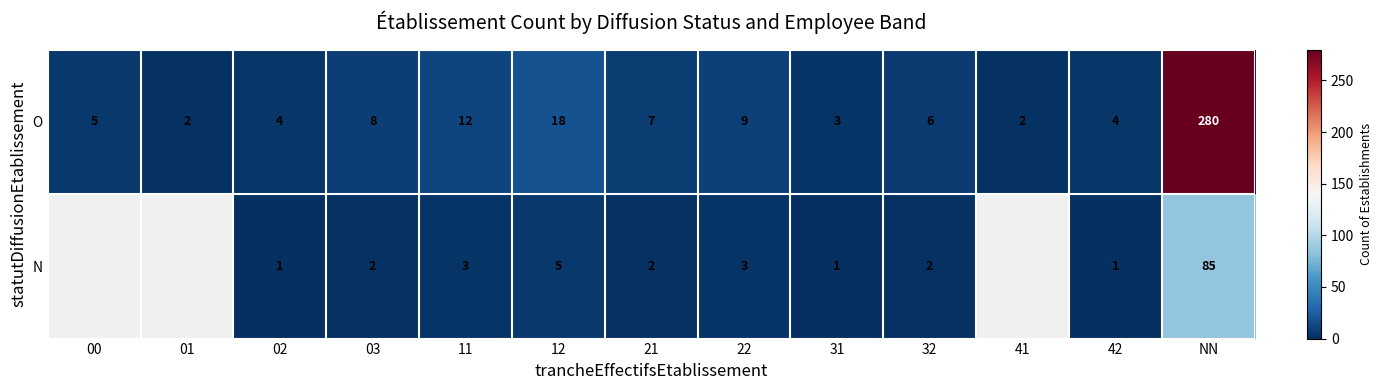

At which category does the chart reach its minimum across all series?

02